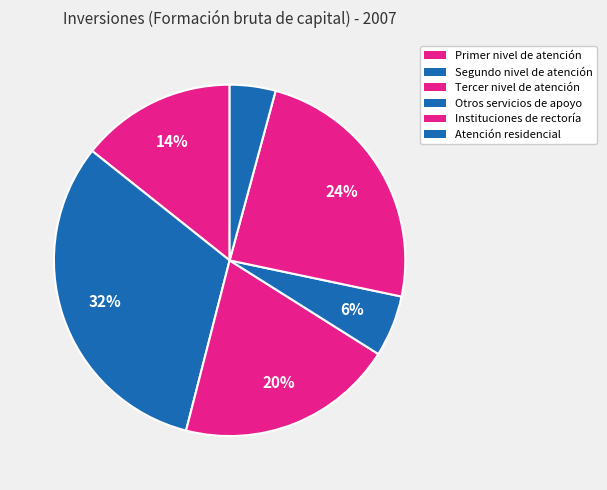

To the nearest percent, what is the combined percentage of Tercer nivel de atención and Instituciones de rectoría?

44%